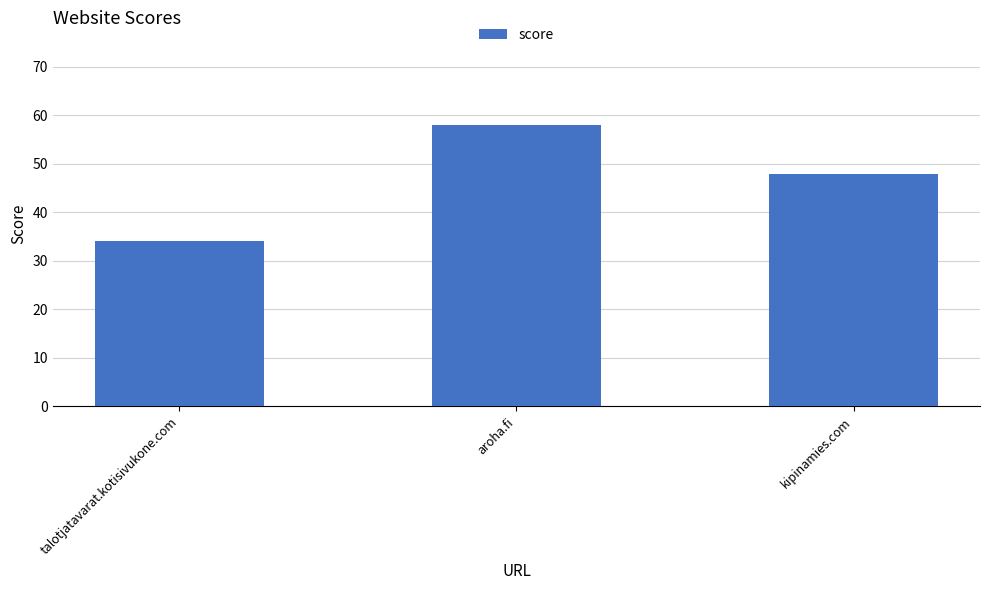

How many data points does each series have?

3